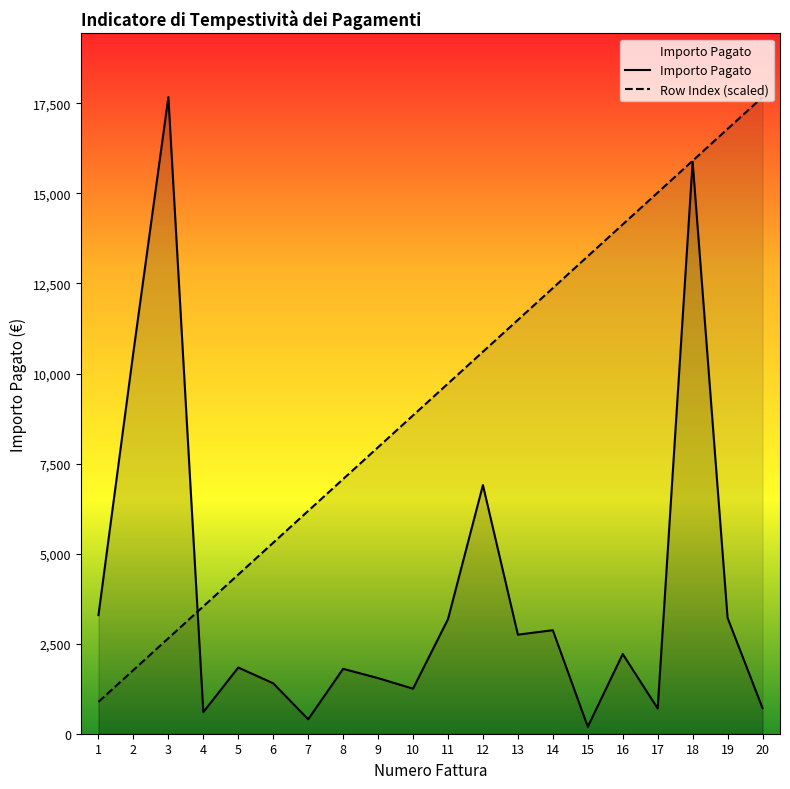

What is the maximum value for Row Index?

17675.0